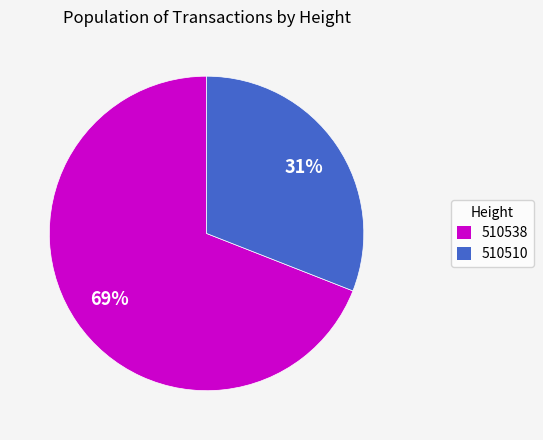

Is 510538 the majority of the pie?

Yes